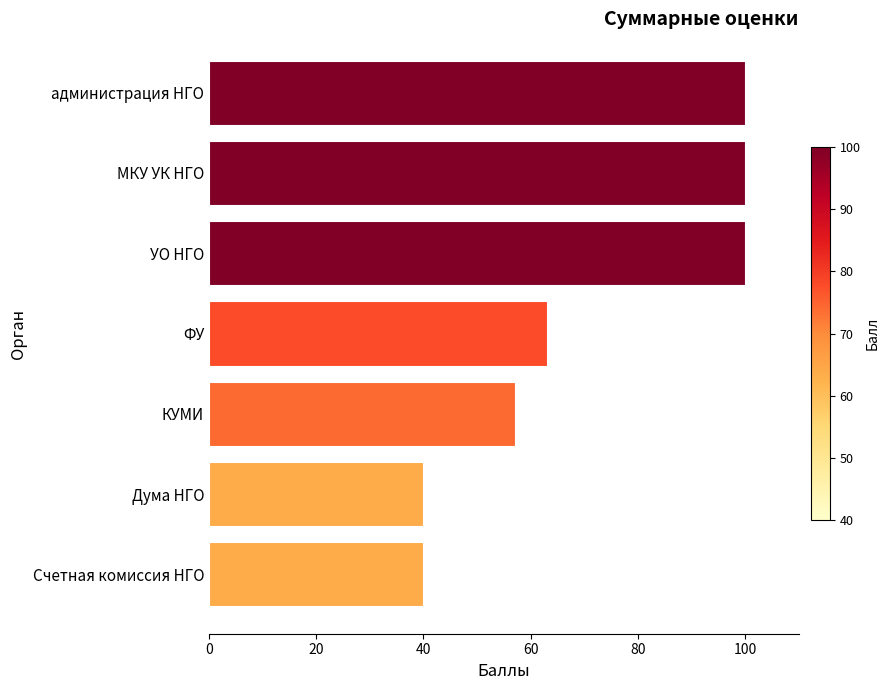

The chart shows a value of 100 at МКУ УК НГО. True or false?

True